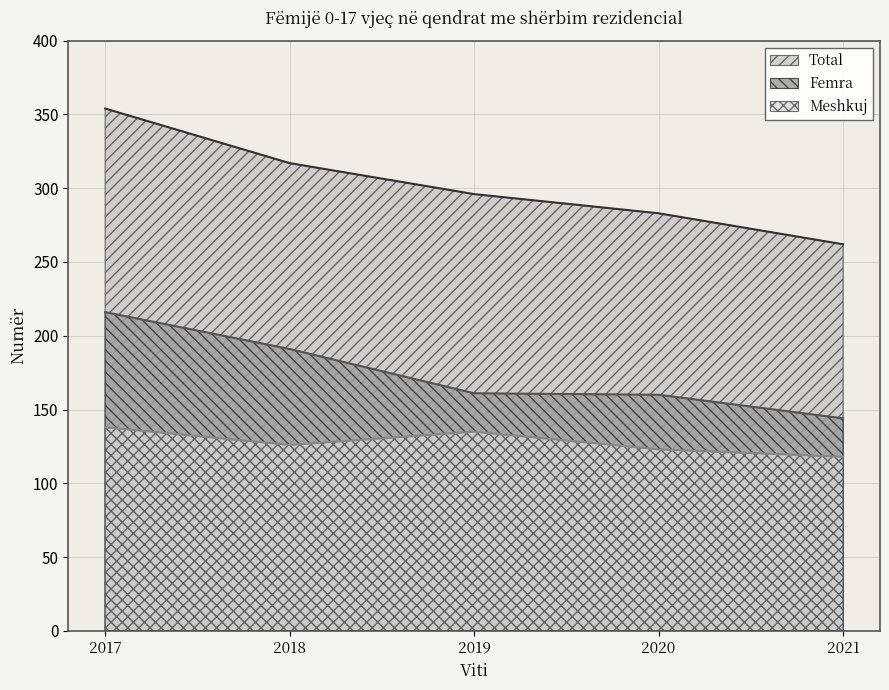

True or false: Total has a value of 129 at 2019.

False